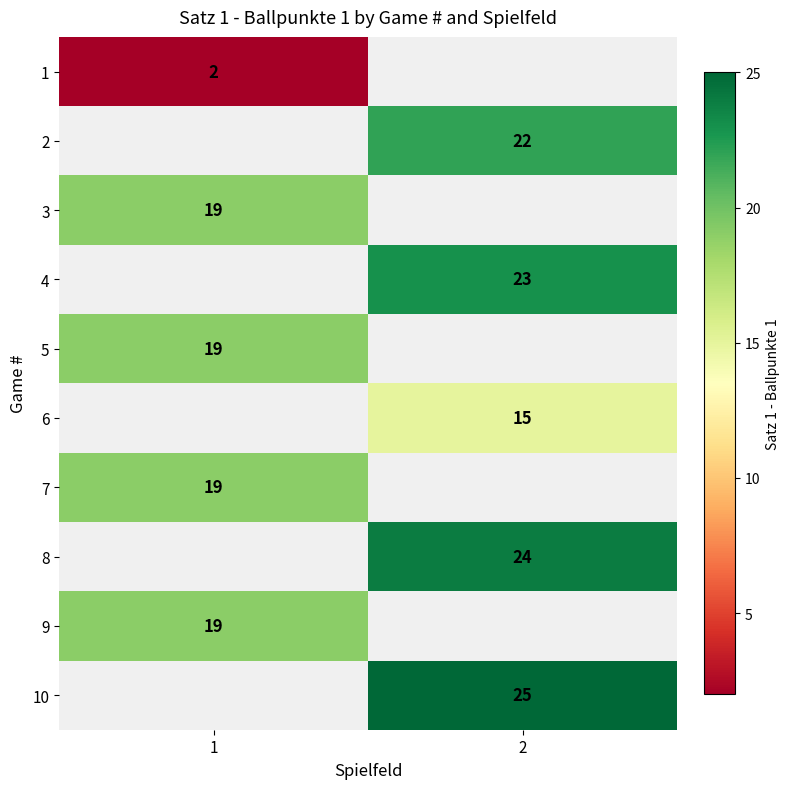

The 5 series shows 19 at 1. True or false?

True